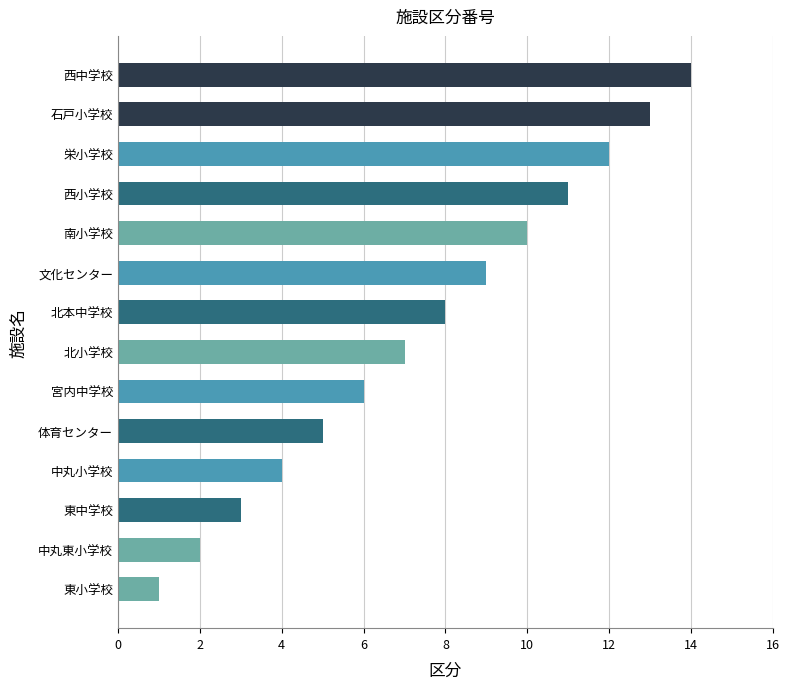

Which has a higher value, 石戸小学校 or 北本中学校?

石戸小学校